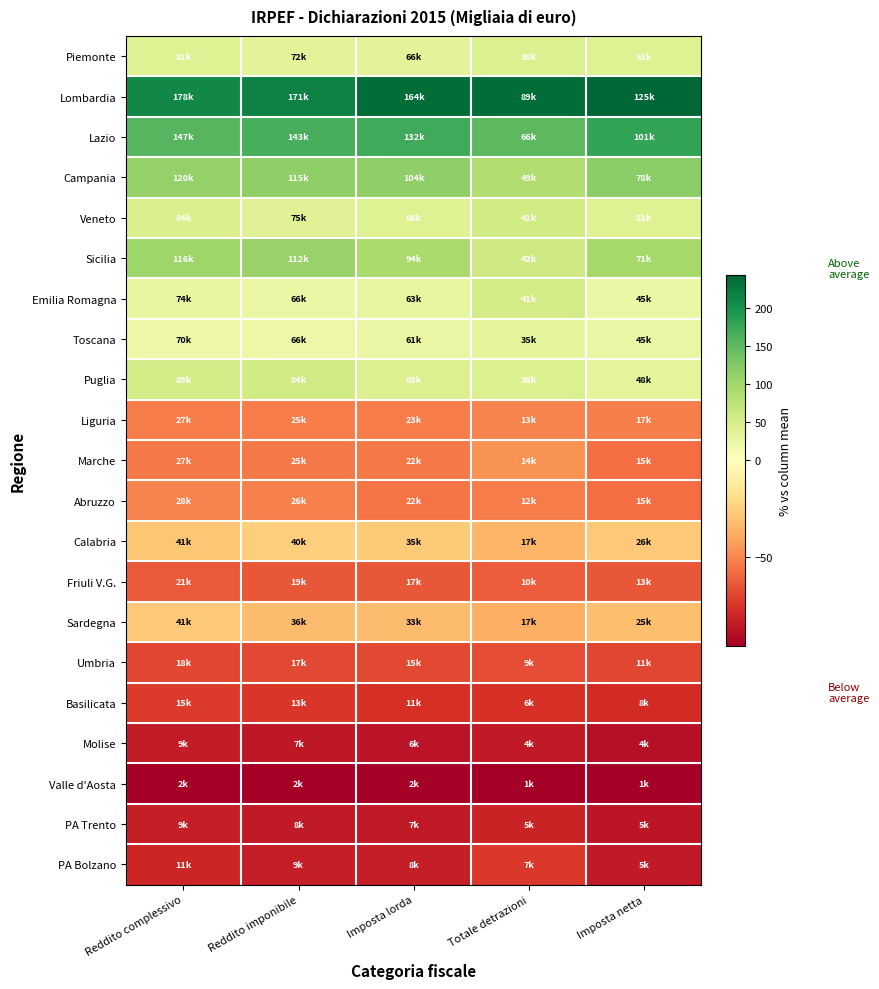

Which label corresponds to the smallest value in the chart?

Imposta lorda